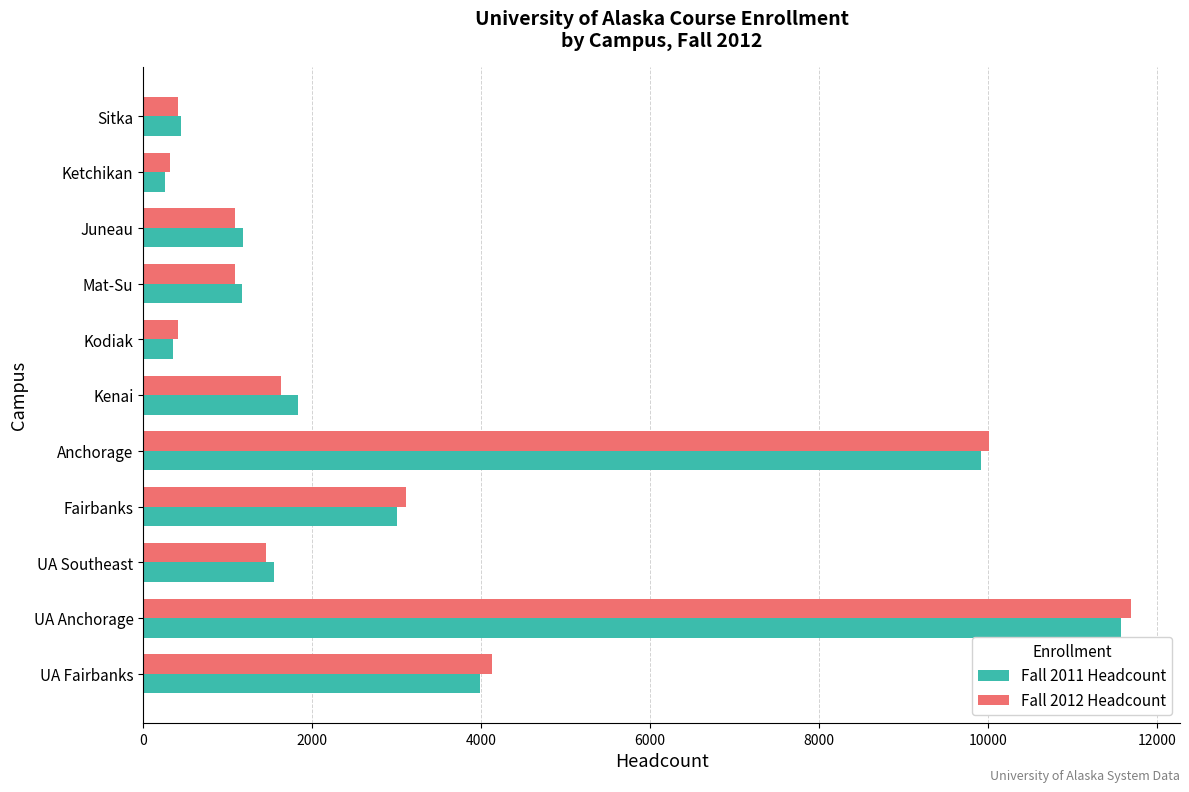

What are all the series names shown in the legend?

Fall 2011 Headcount, Fall 2012 Headcount